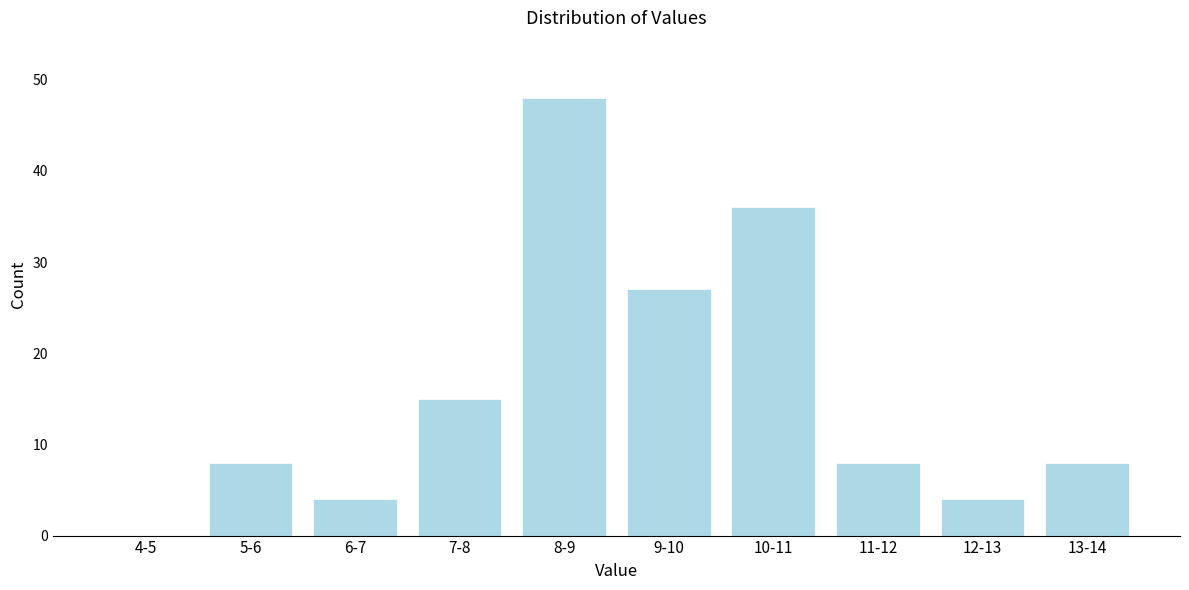

Reading left to right, what are all the values shown in this chart?

4-5=0	5-6=8	6-7=4	7-8=15	8-9=48	9-10=27	10-11=36	11-12=8	12-13=4	13-14=8